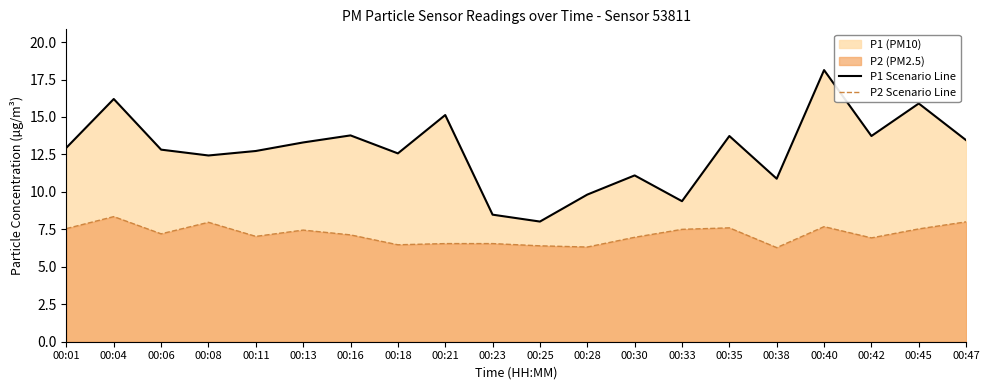

Is it true that P1 Scenario Line equals 13.7 at 00:35?

True